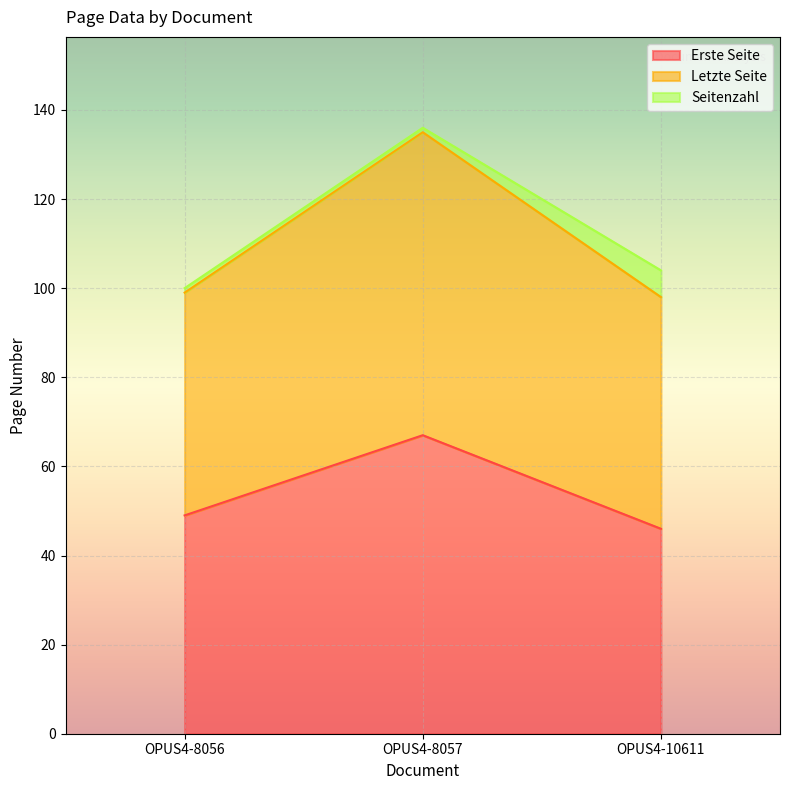

What is the value of the Erste Seite point at the 3rd from the left?

46